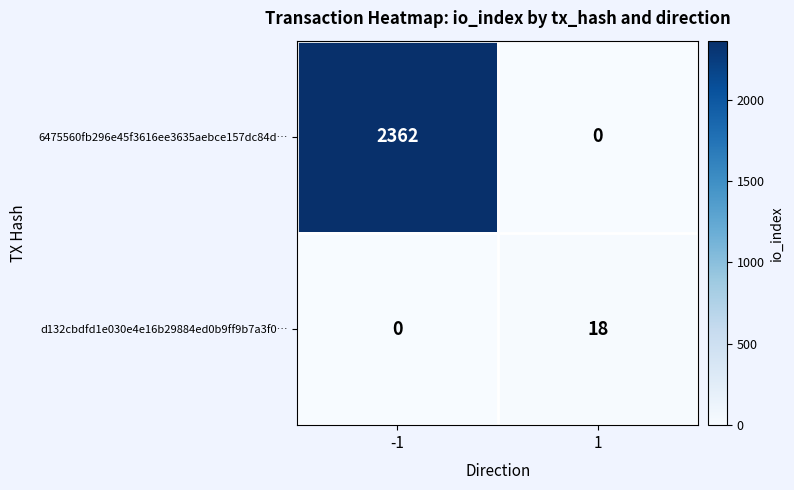

Count the number of data series in this chart.

2